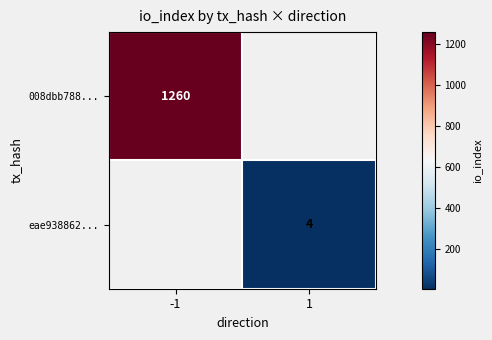

The eae938862... series shows 4 at 1. True or false?

True